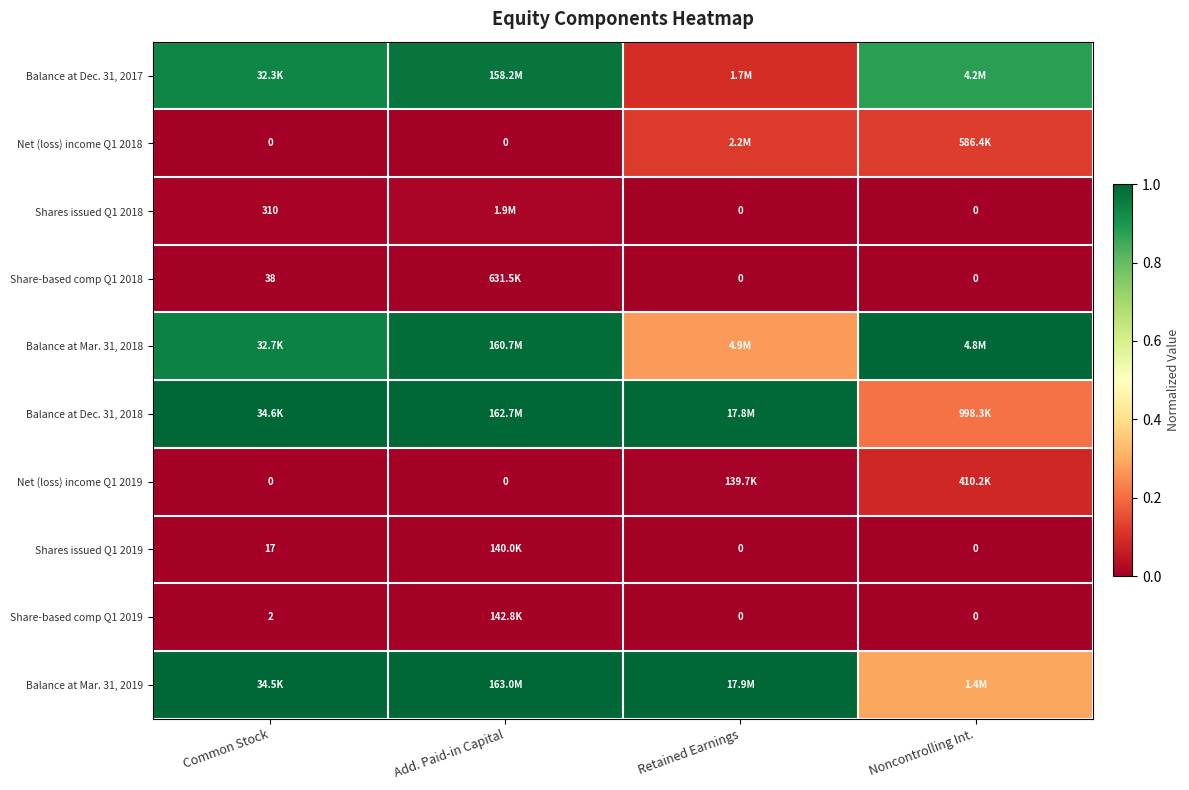

Rank the series at Common Stock from highest to lowest value.

Balance at Dec. 31, 2018, Balance at Mar. 31, 2019, Balance at Mar. 31, 2018, Balance at Dec. 31, 2017, Shares issued Q1 2018, Share-based comp Q1 2018, Shares issued Q1 2019, Share-based comp Q1 2019, Net (loss) income Q1 2018, Net (loss) income Q1 2019